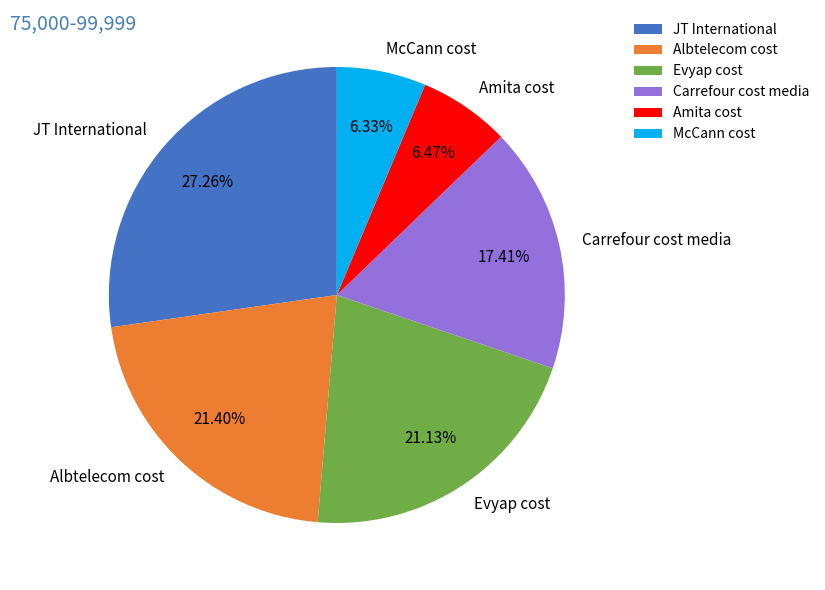

How many segments does this pie chart have?

6